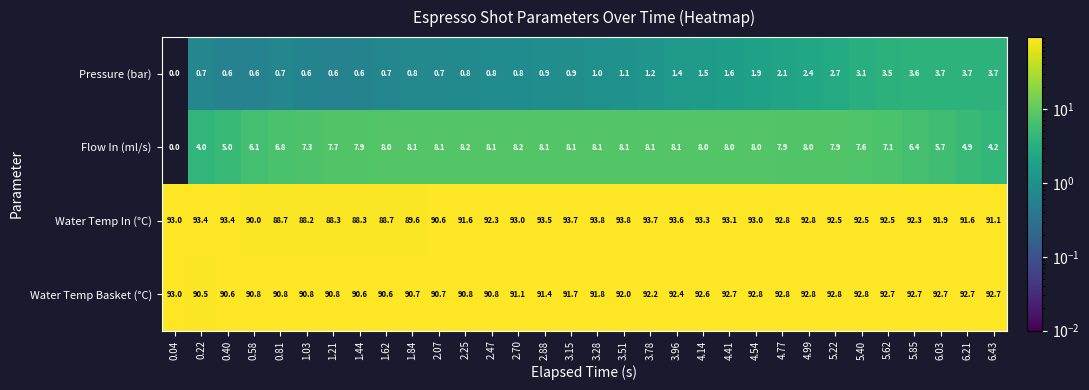

The value of Water Temp Basket (°C) at 4.77 is 92.8. True or false?

True